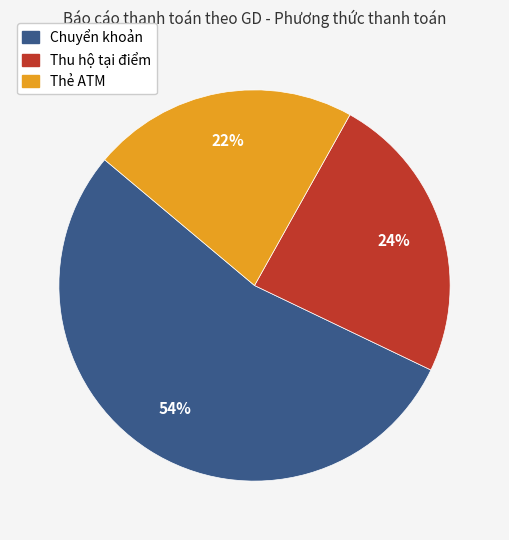

To the nearest percent, what is the combined percentage of Thẻ ATM and Chuyển khoản?

76%